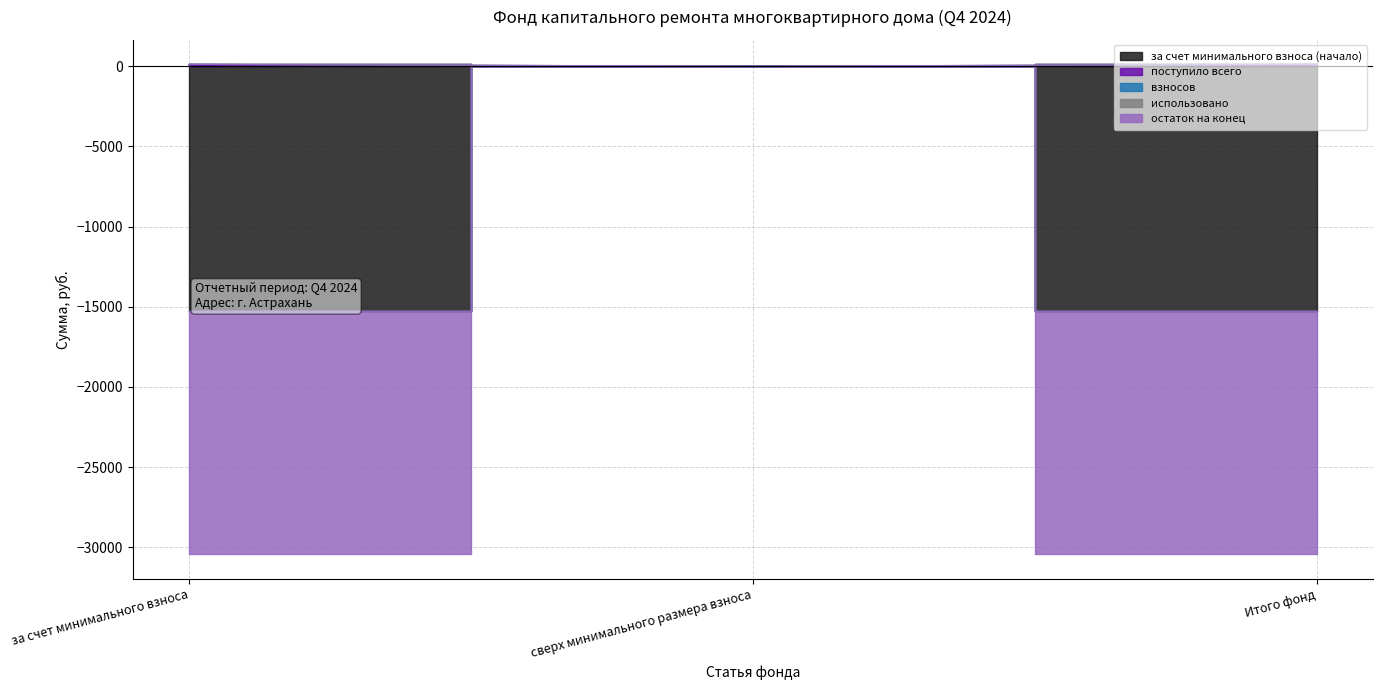

Which series has the largest total across all categories?

поступило всего